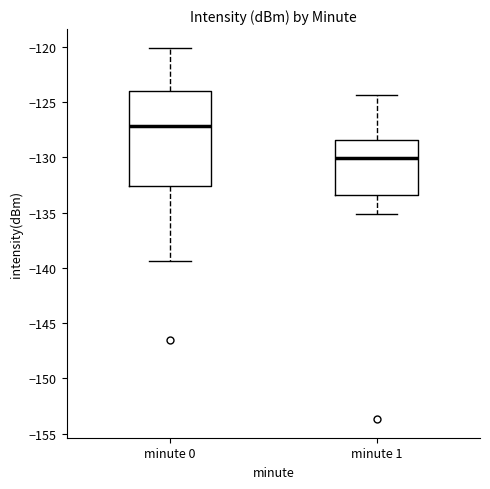

Reading left to right, read every box against the y-axis: the position of its median line, the range the box covers, and the ends of its whiskers. The values are not printed on the chart, so give them approximately, as read against the axis.

minute 0: median -127.0, box -132.5 to -124.0, whiskers -139.5 to -120.0
minute 1: median -130.0, box -133.5 to -128.5, whiskers -135.0 to -124.5